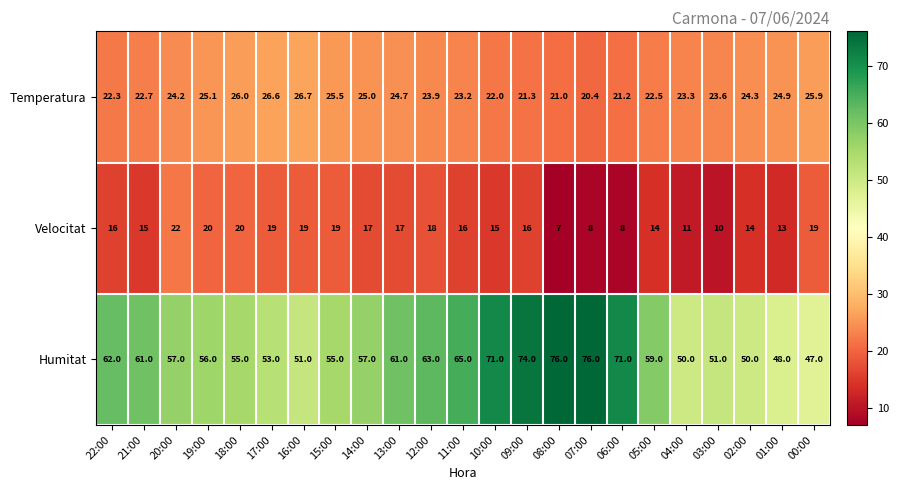

Which series has the largest range (max minus min)?

Humitat